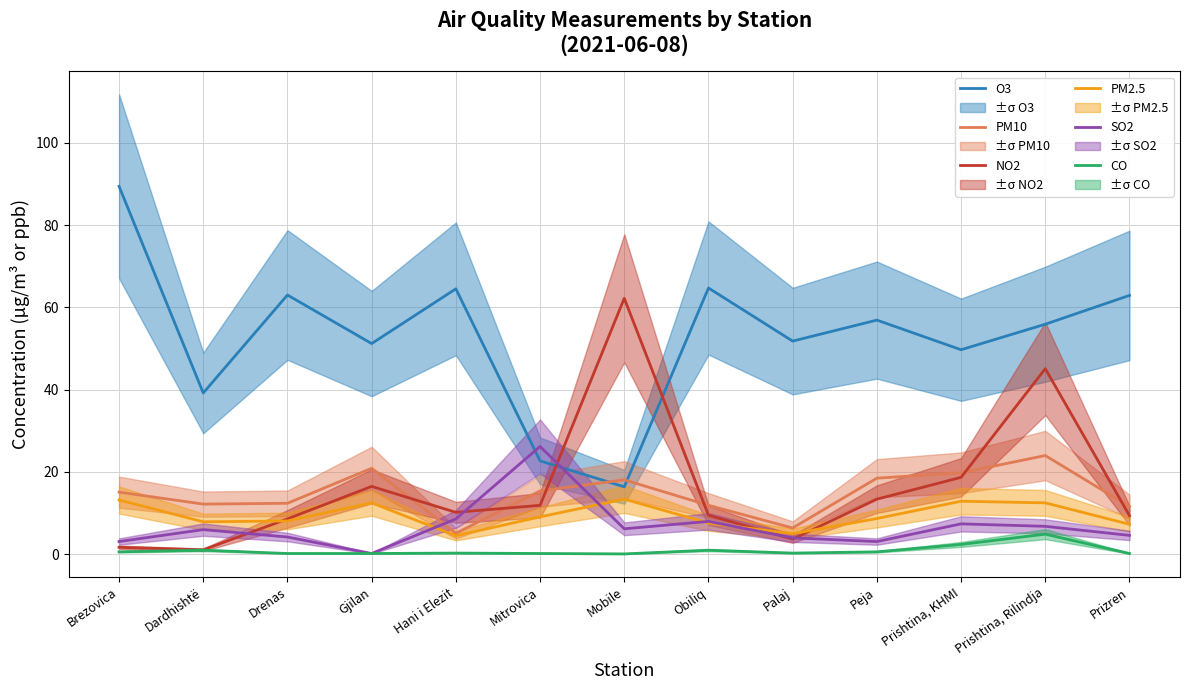

The PM2.5 series shows 10.8 at Prizren. True or false?

False